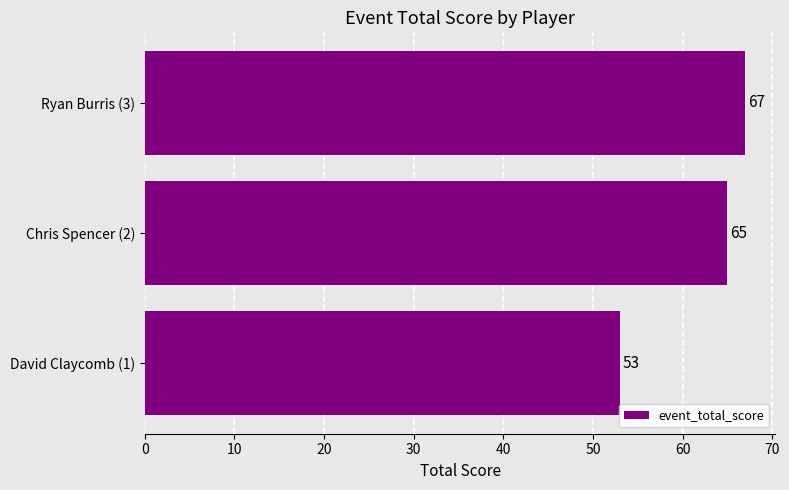

The chart shows a value of 65 at Chris Spencer (2). True or false?

True